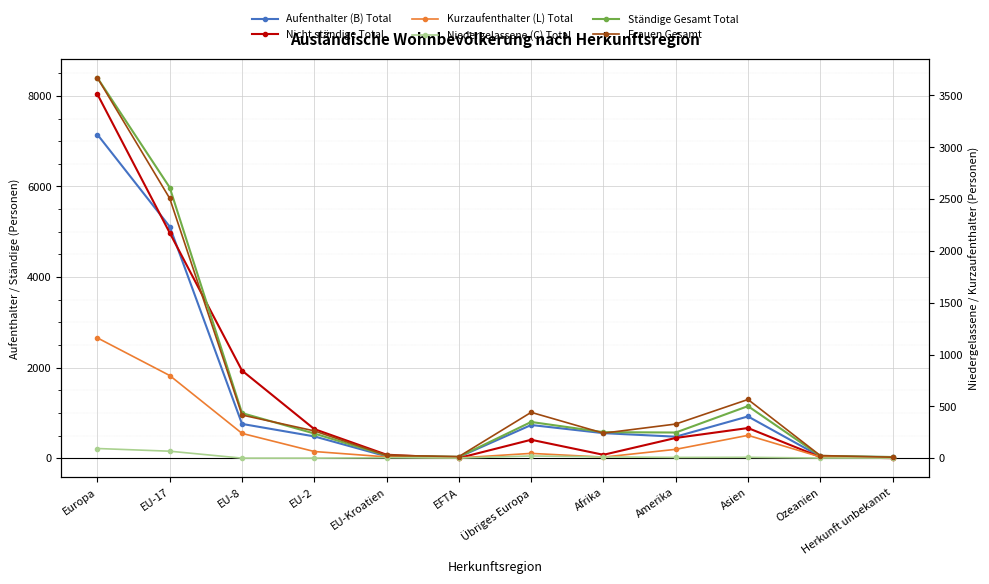

True or false: Aufenthalter (B) Total and Ständige Gesamt Total intersect in this chart.

False